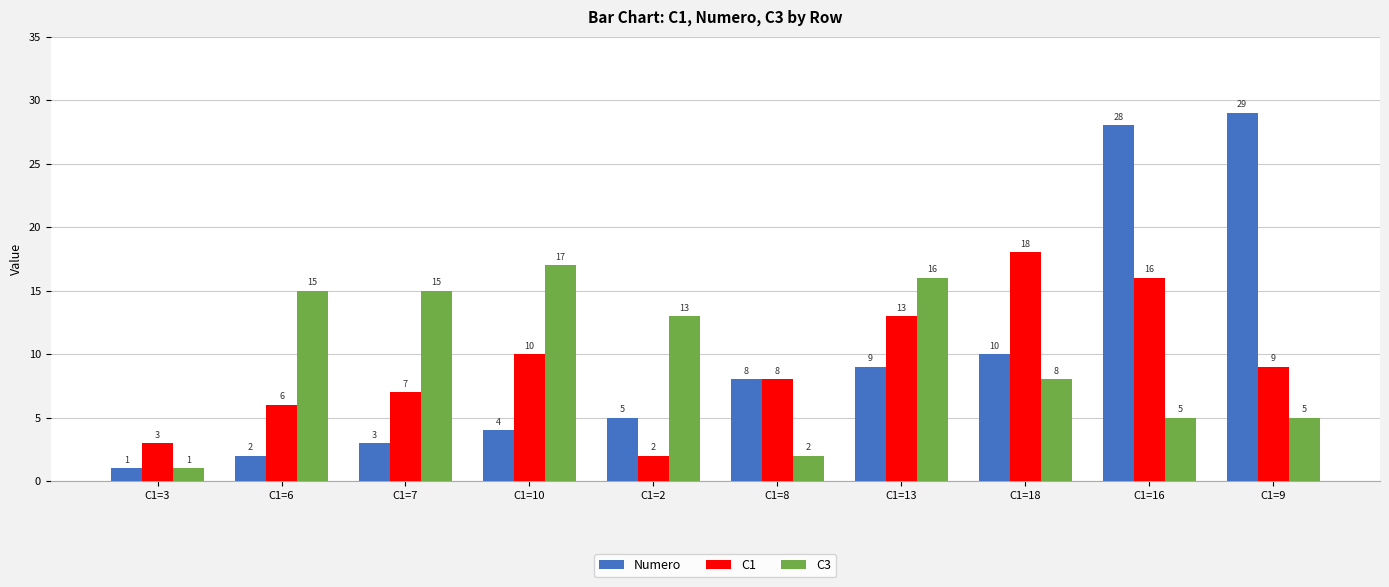

What is the label of the 4th bar from the left?

C1=10